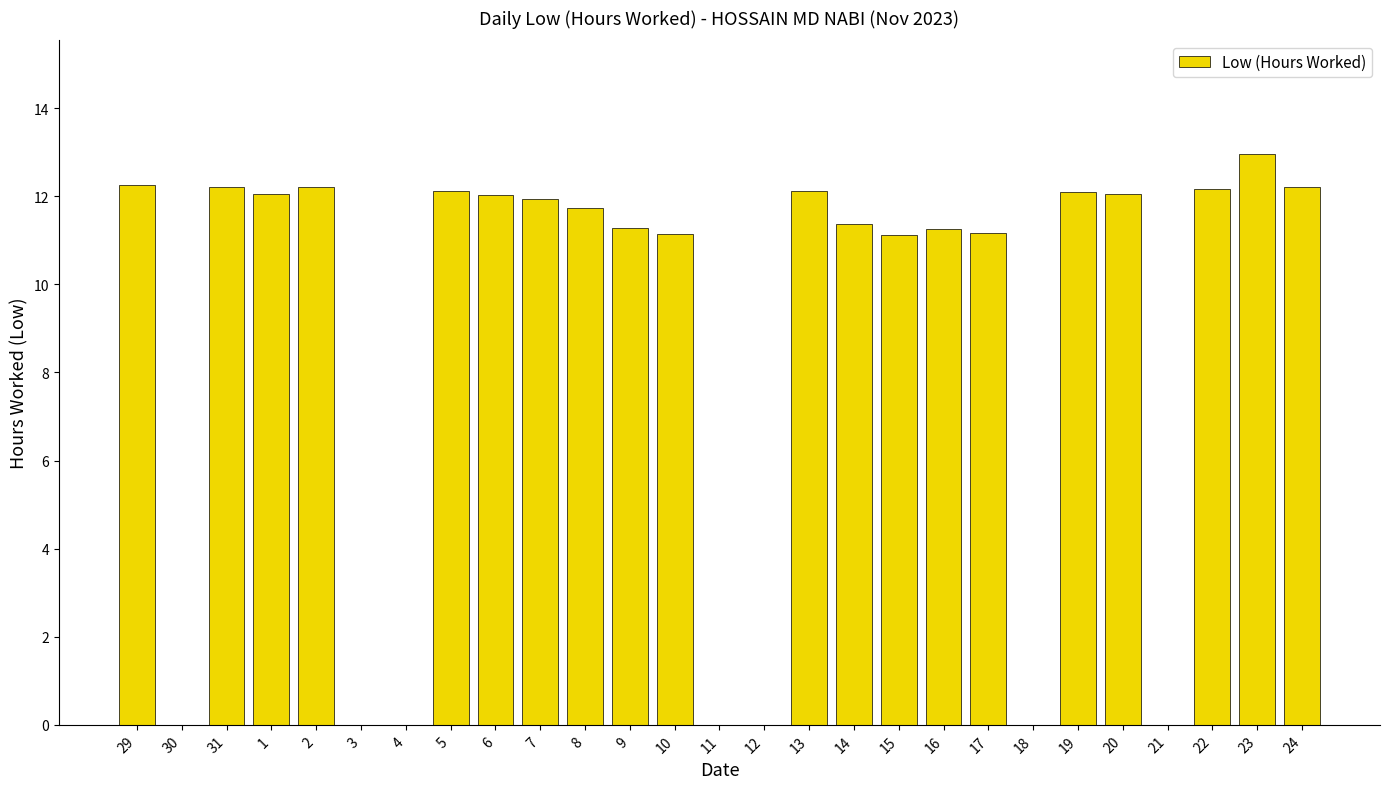

What is the sum of all values?

237.6